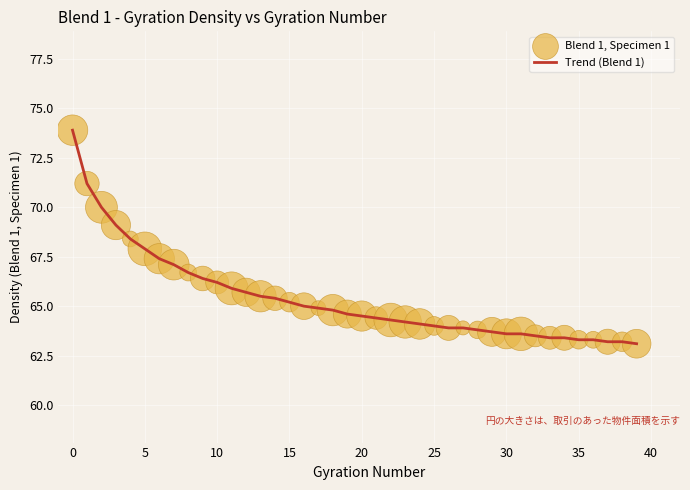

What is the smallest value displayed?

63.1